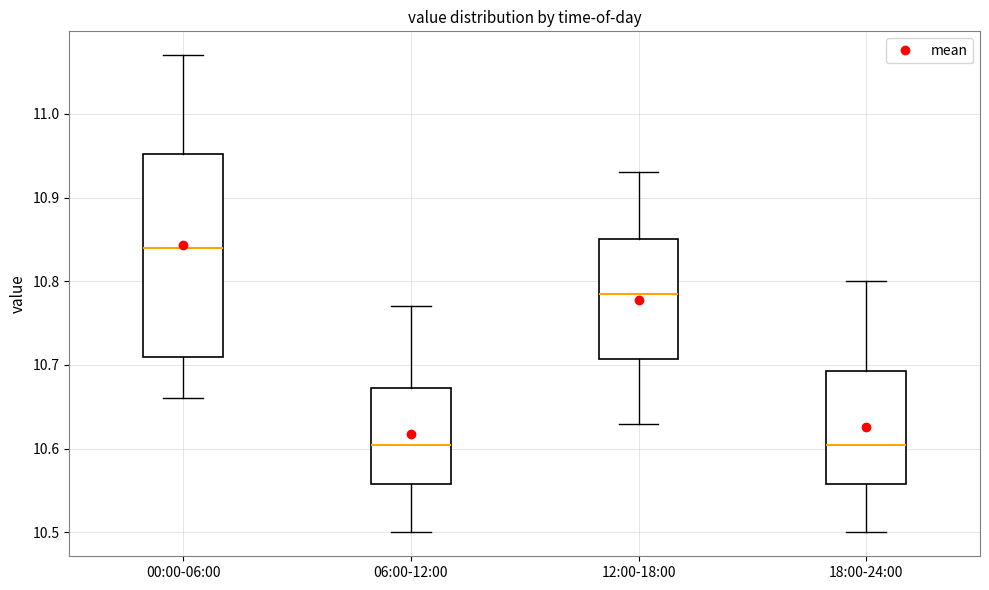

Which box has the highest median line?

00:00-06:00